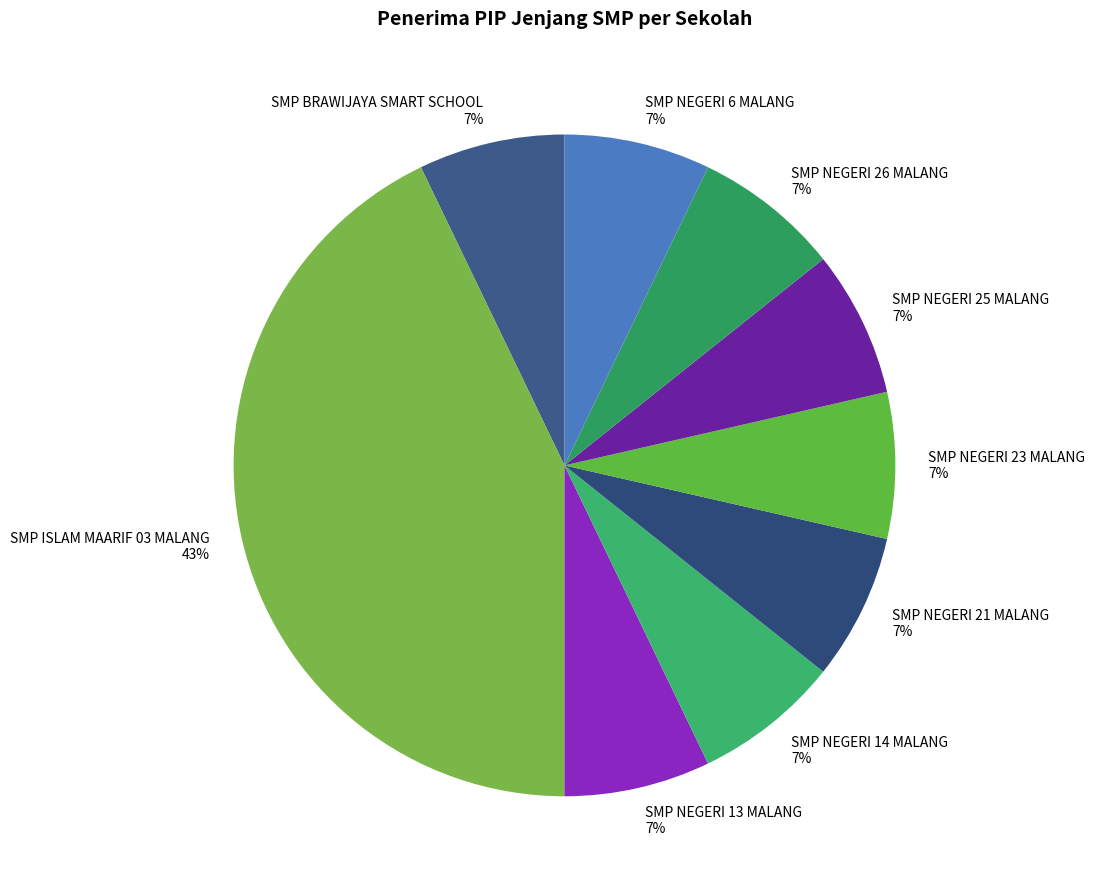

The SMP NEGERI 26 MALANG slice represents 1% of the pie. True or false?

False